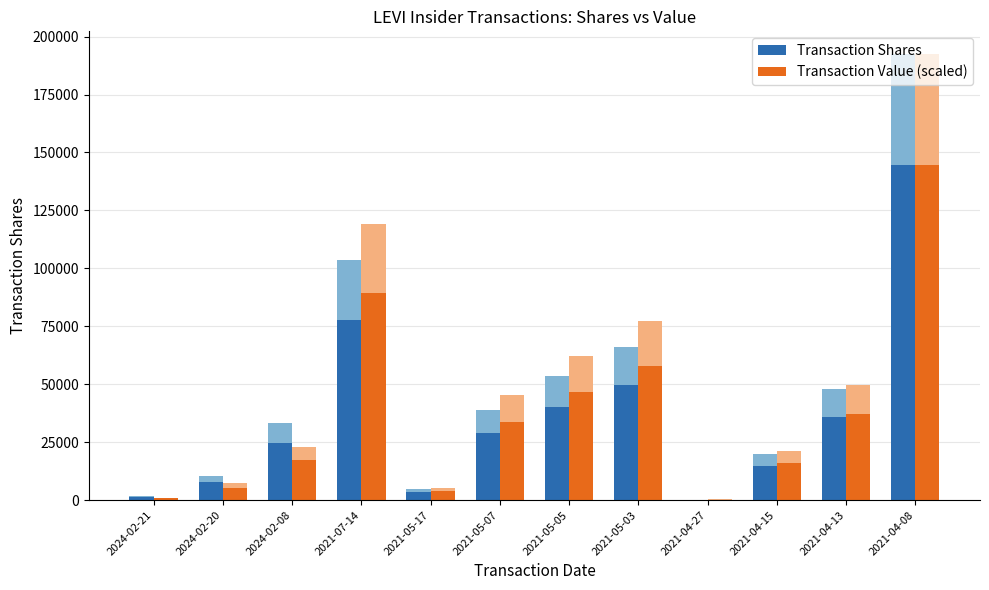

Is it true that Transaction Value (scaled) equals 17248.5 at 2024-02-08?

True